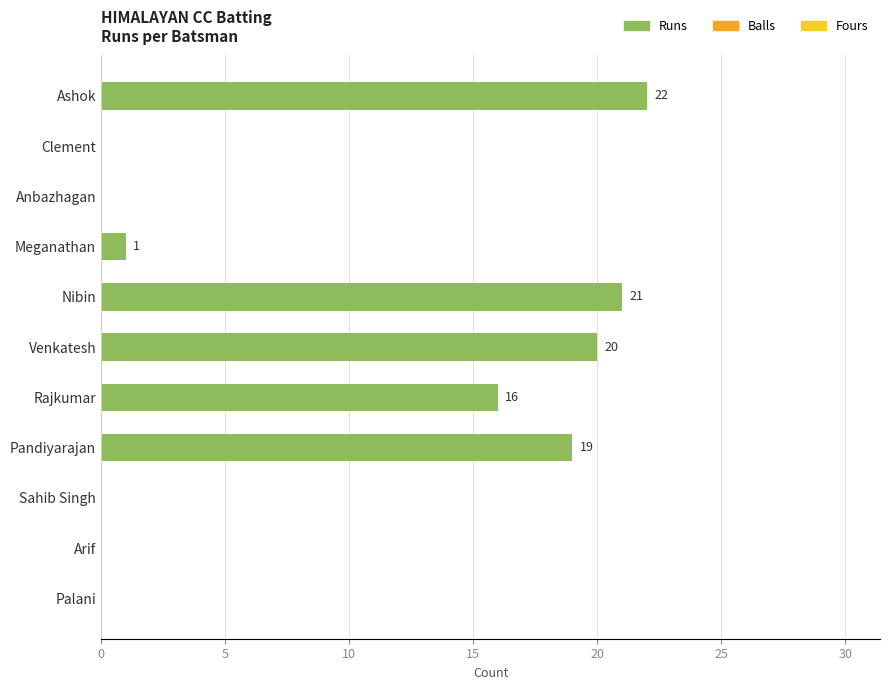

What is the sum of the values at Nibin and Rajkumar?

37